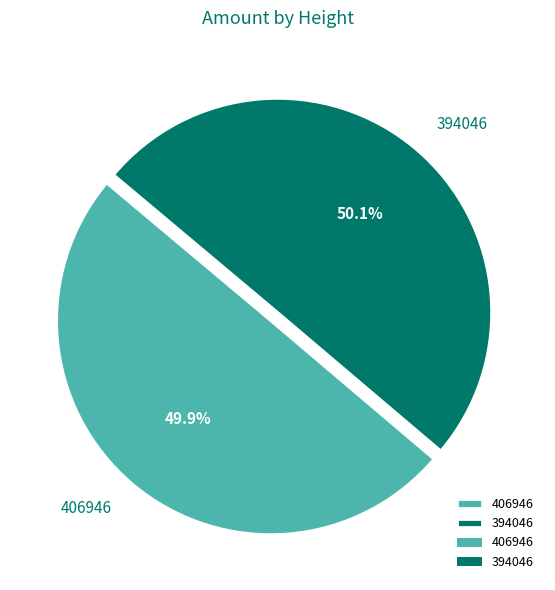

What portion of the pie excludes 394046?

49.9%